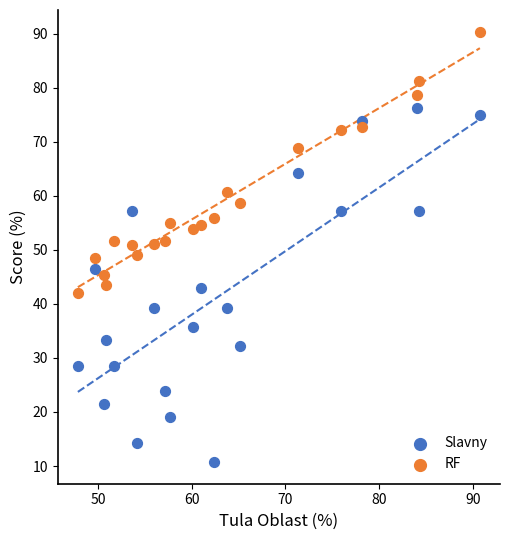

Across all data points, what is the range of Y values (max minus min)?

79.7